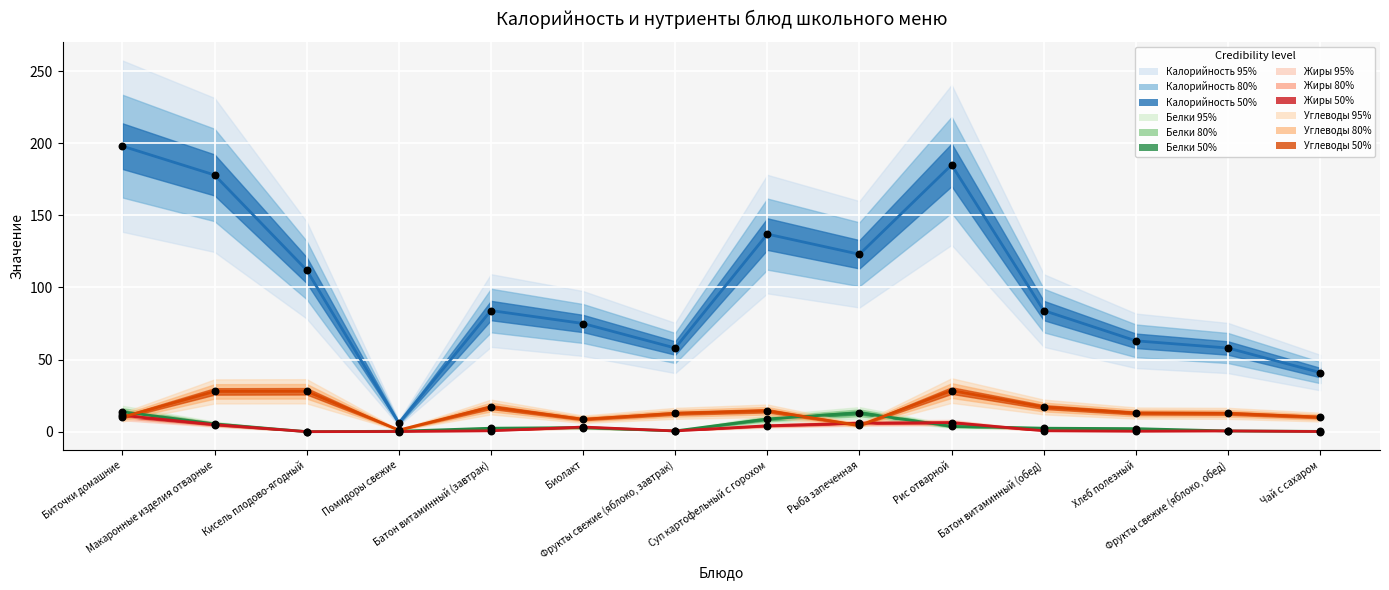

Which series has the largest total across all categories?

Калорийность